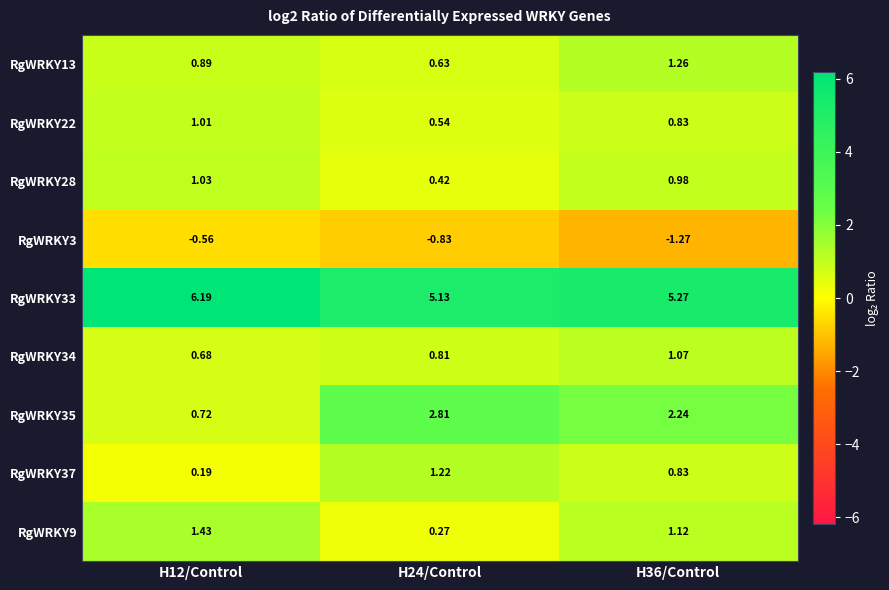

Is the value of RgWRKY9 at H36/Control greater than the value of RgWRKY34 at H36/Control?

Yes